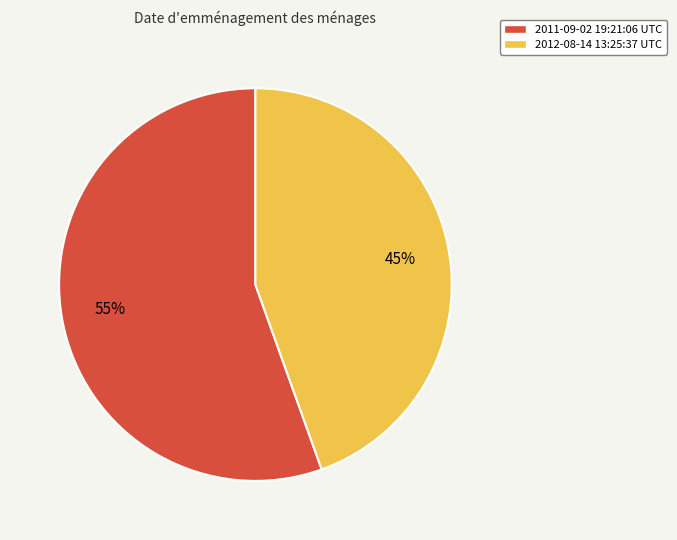

How many segments does this pie chart have?

2